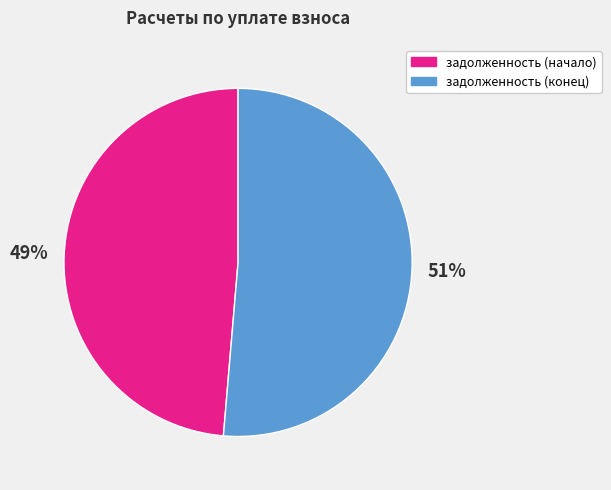

To the nearest percent, what is the average slice percentage?

50%